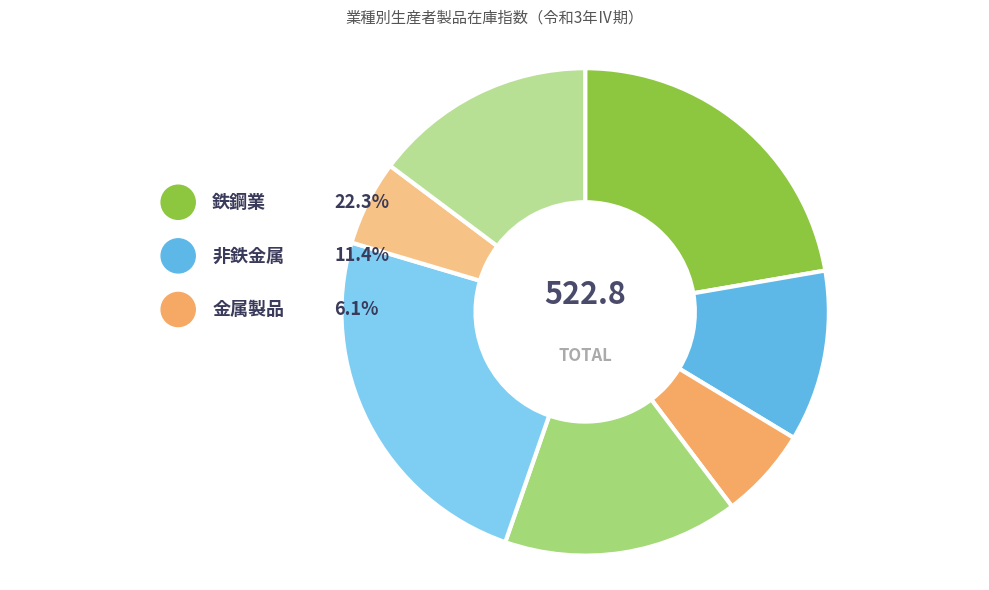

Is 輸送機械 the majority of the pie?

No